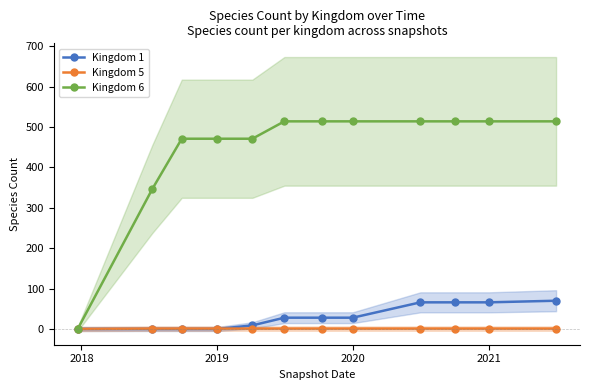

How many series are shown in this chart?

3